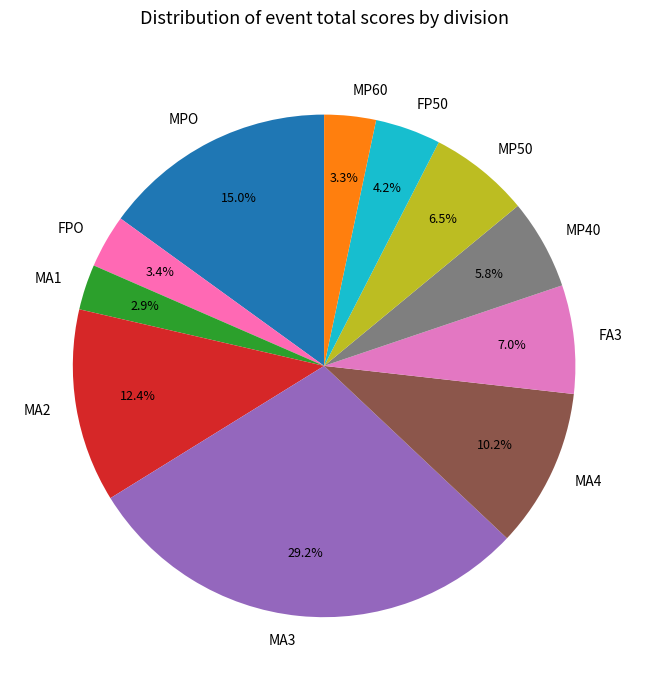

To the nearest percent, what is the average slice percentage?

9%